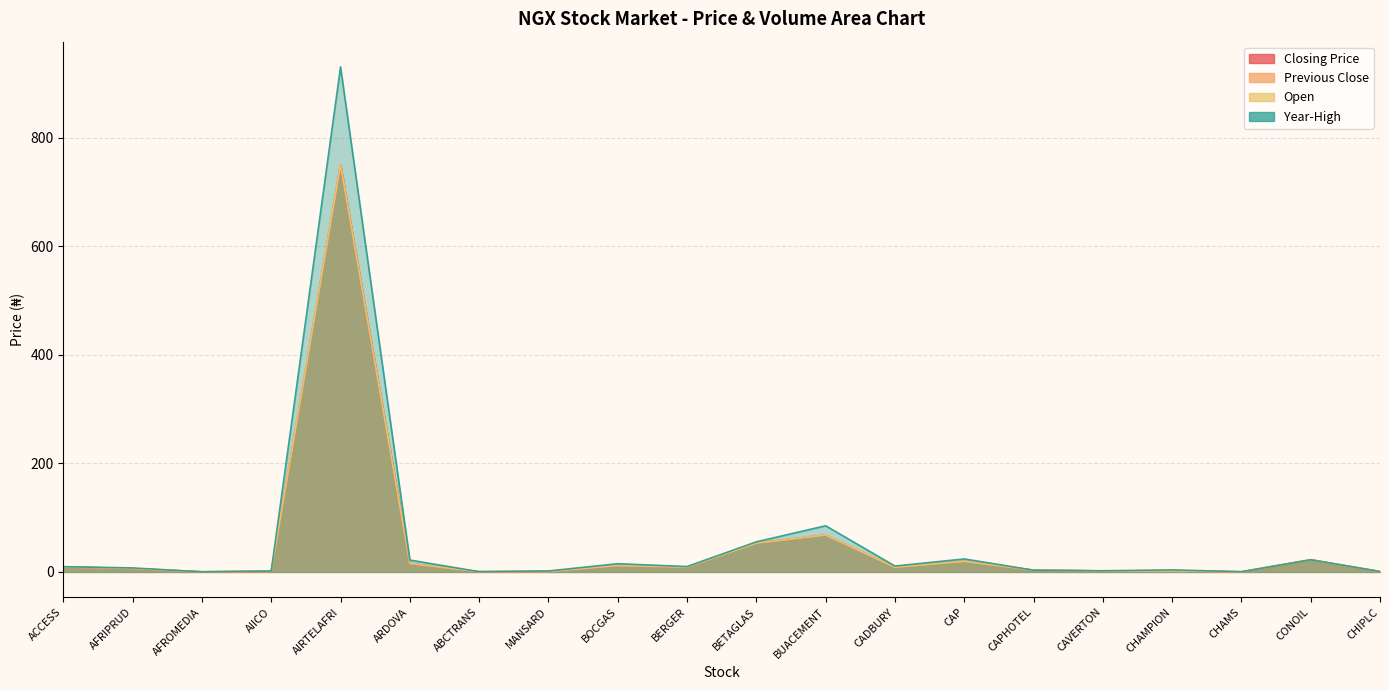

What is the difference between the second highest and second lowest values in the Previous Close series?

67.8